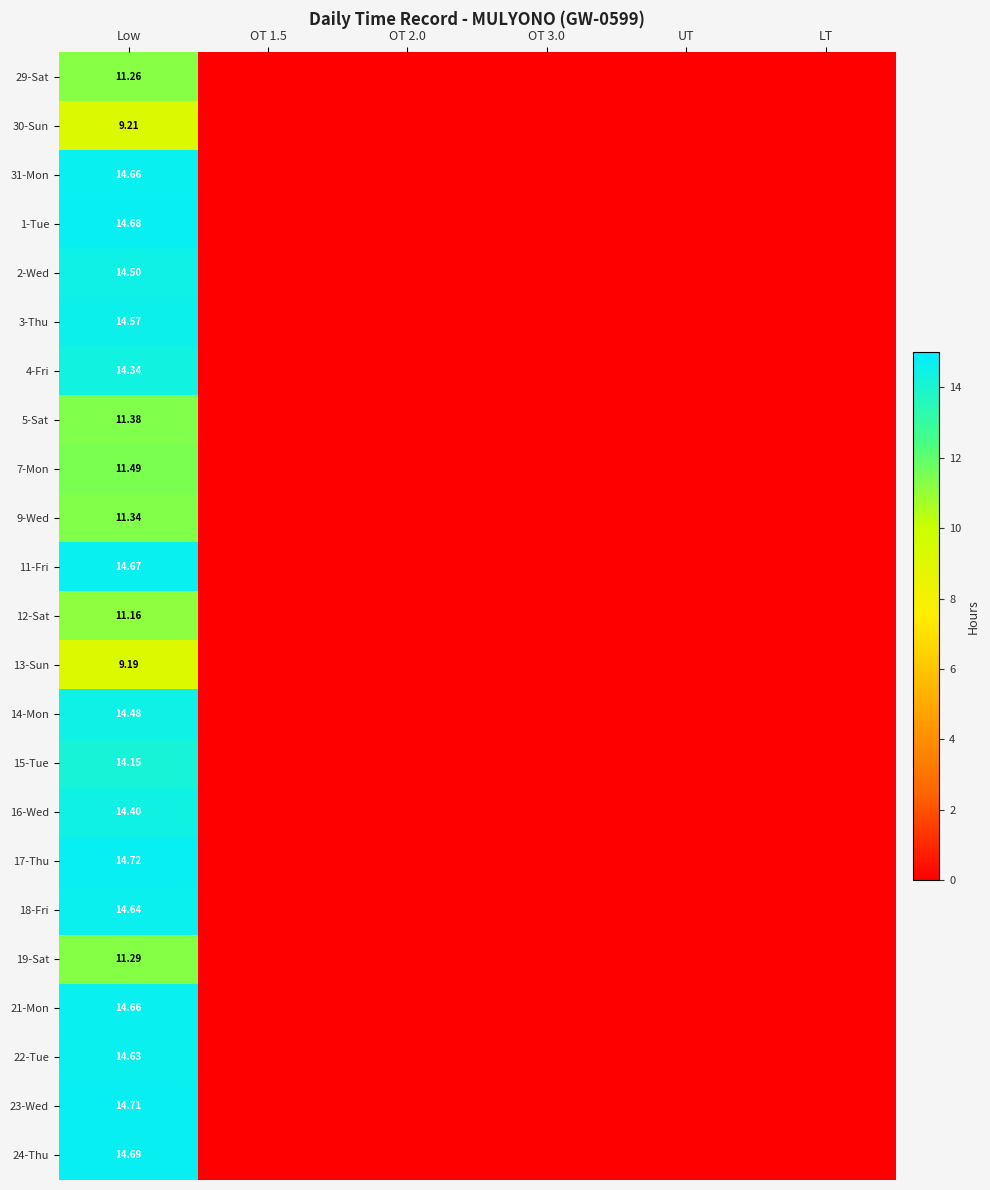

At which category does the chart reach its minimum across all series?

OT 1.5